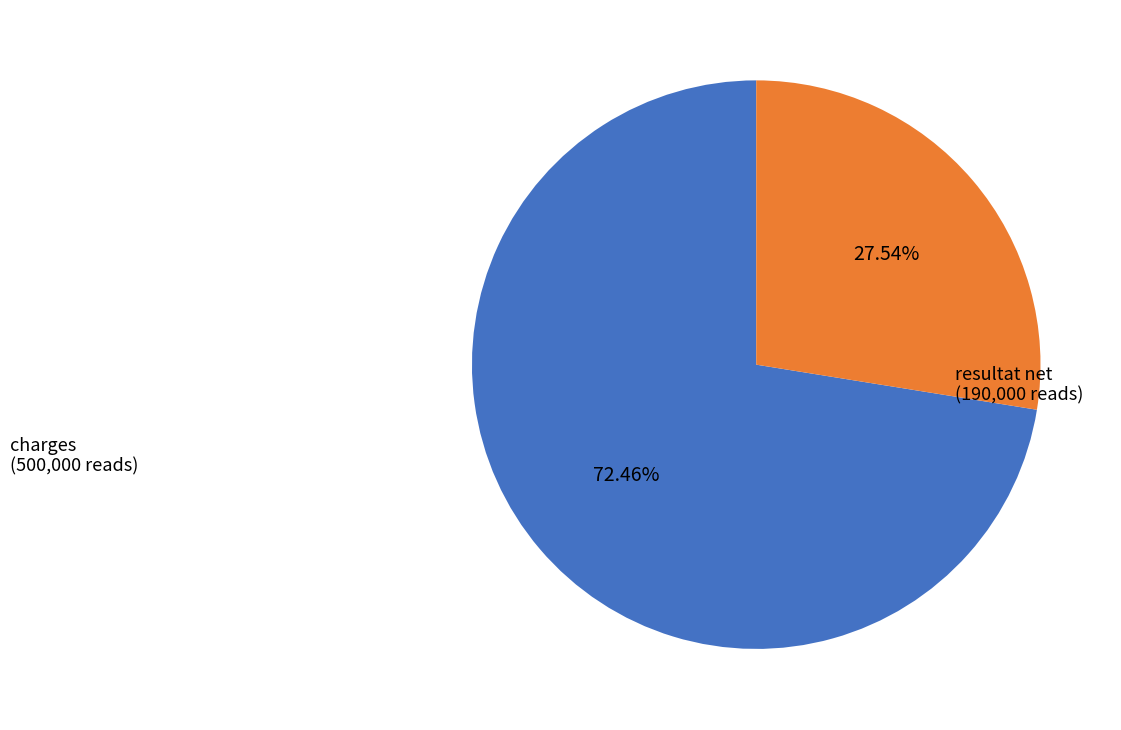

How many slices are in this pie chart?

2